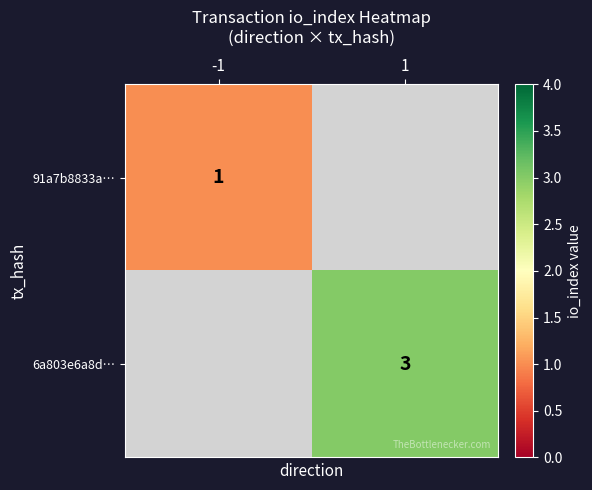

Is the value of 91a7b8833a… at -1 greater than the value of 6a803e6a8d… at 1?

No